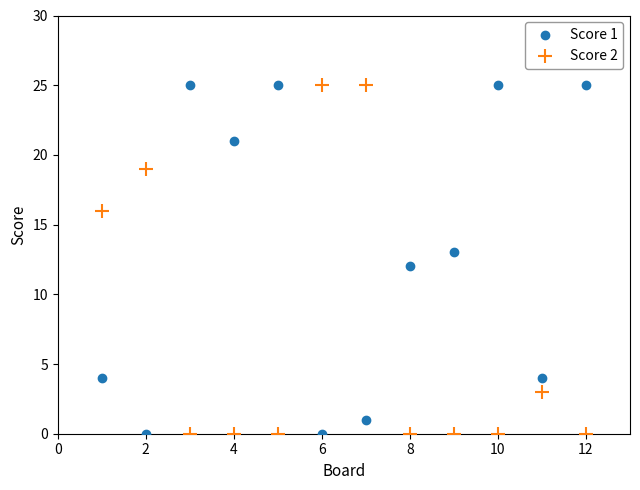

What is the X range (max minus min) for the scatter plot?

11